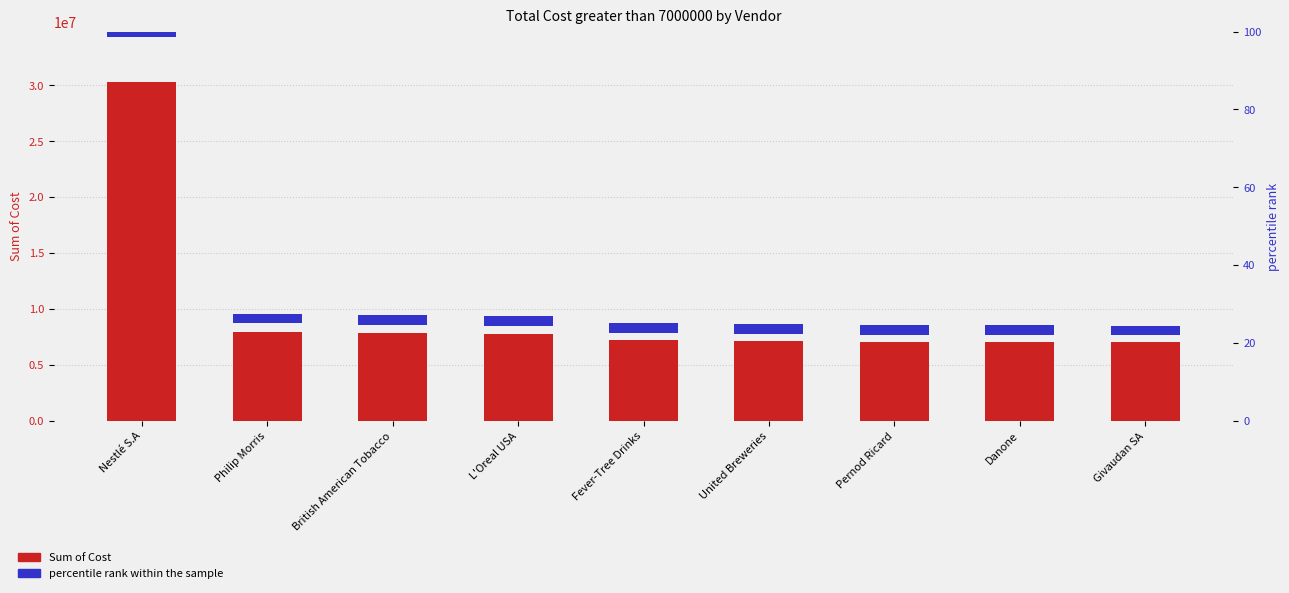

Reading left to right, transcribe all the data shown in this chart.

Sum of Cost: 30247013.0	7942221.0	7825858.0	7736898.0	7230491.0	7114490.0	7063980.0	7023097.0	7003040.0
percentile rank within the sample: 2.5	2.5	2.5	2.5	2.5	2.5	2.5	2.5	2.5